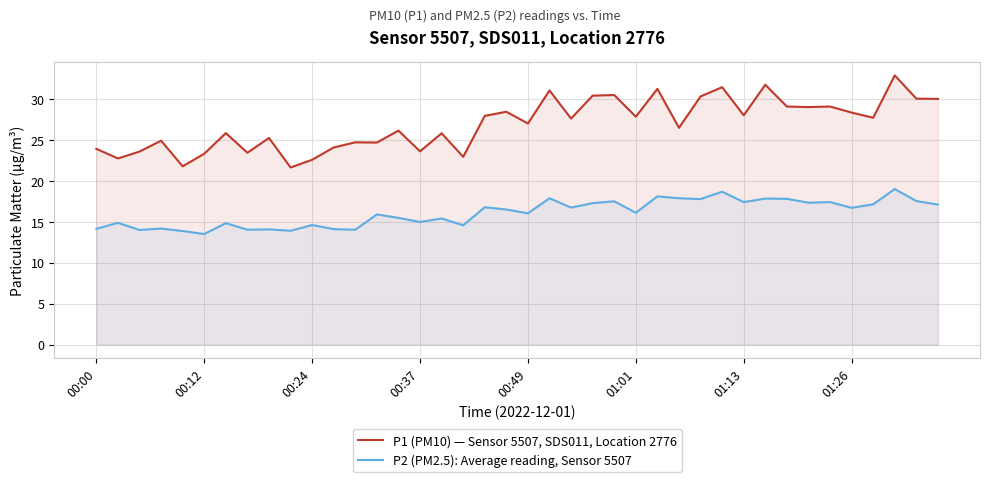

What is the value of the P2 (PM2.5): Average reading, Sensor 5507 point at the 6th from the left?

13.5